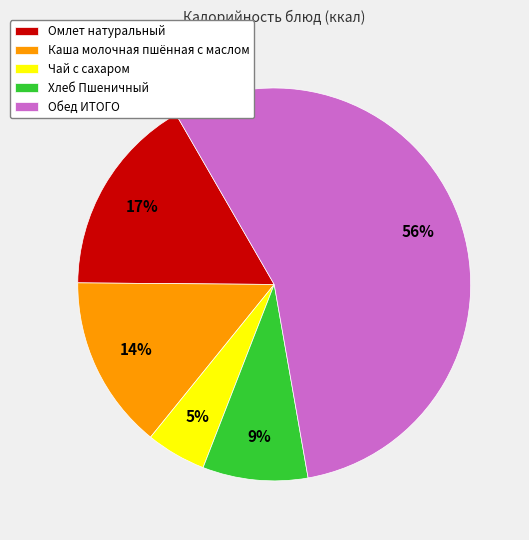

What percentage is the Омлет натуральный slice, to the nearest percent?

17%